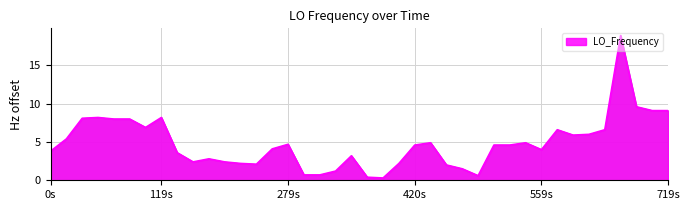

How many lines are shown in the chart?

1